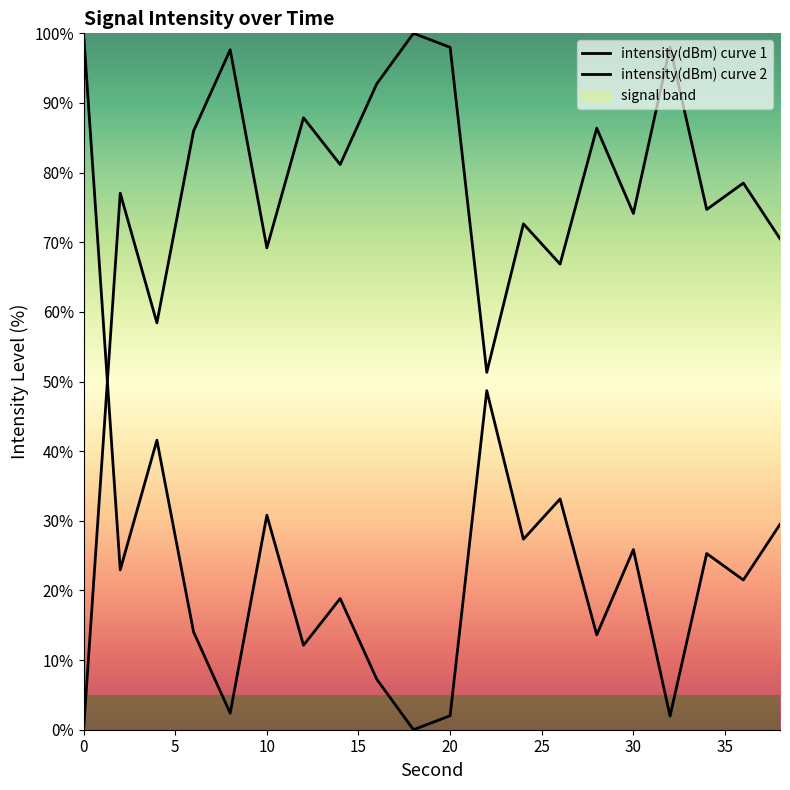

What is the difference between the values at 34 and 20?

23.3